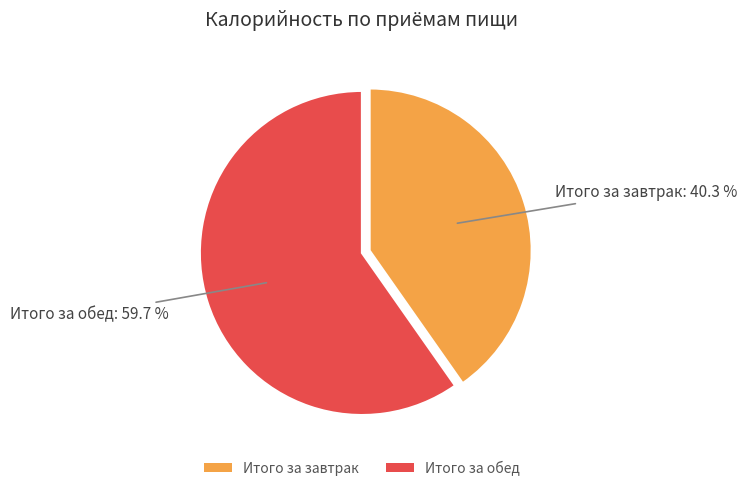

What is the total percentage of Итого за завтрак and Итого за обед?

100.0%